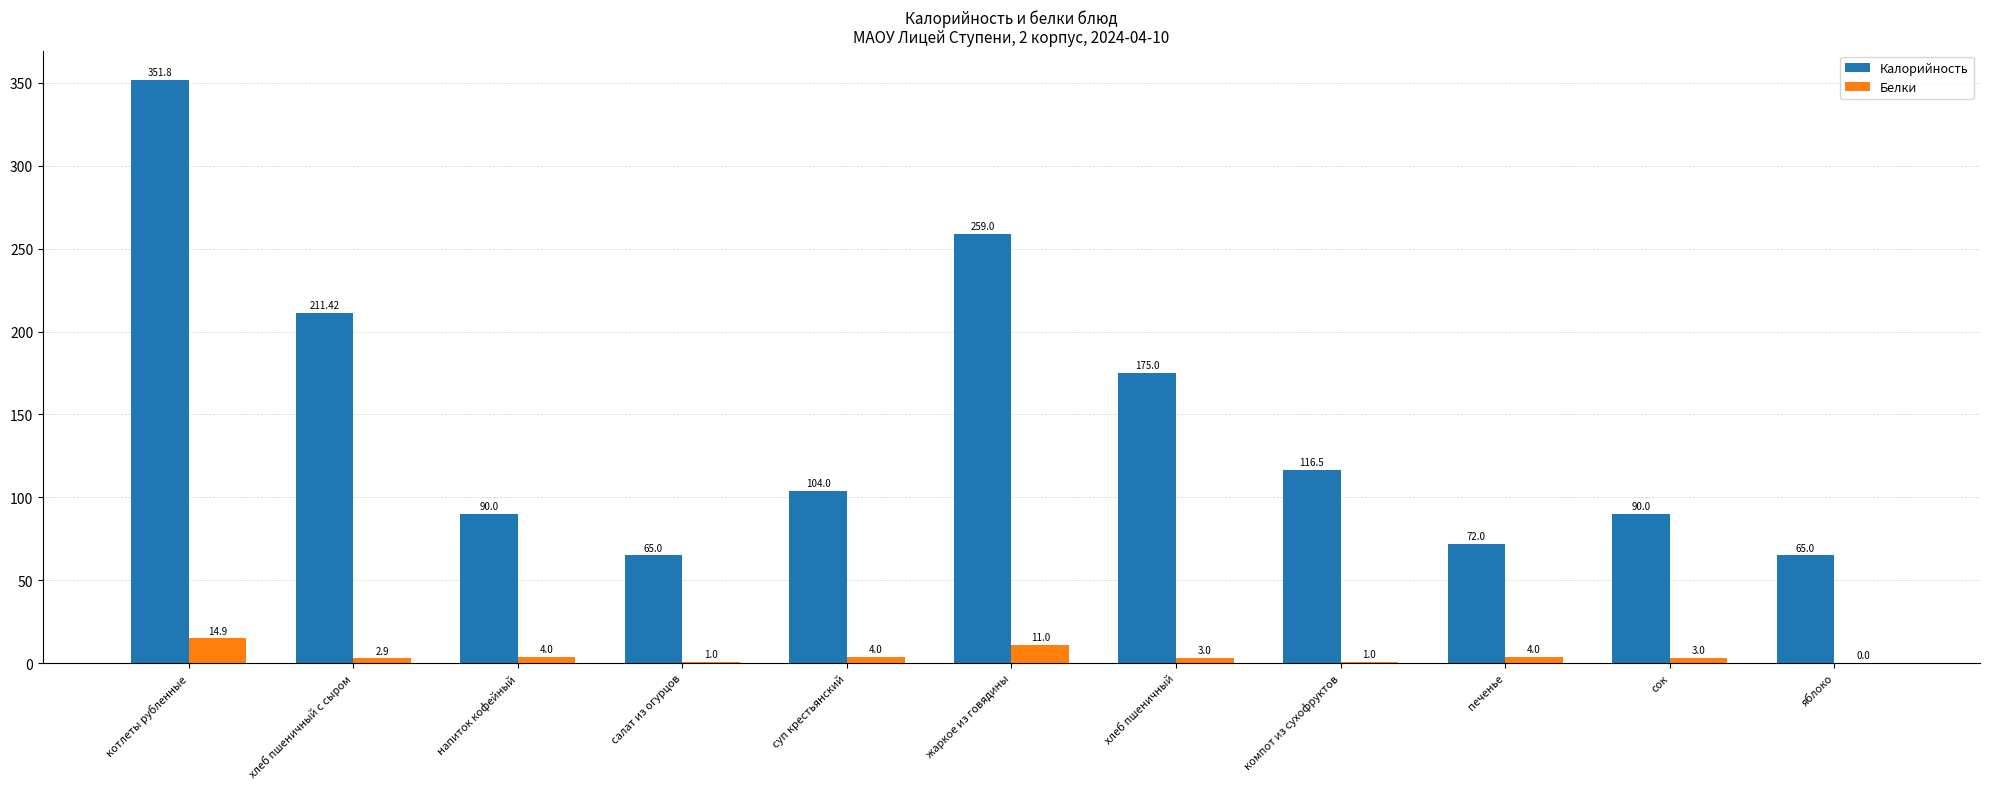

Reading left to right, transcribe all the data shown in this chart.

Калорийность: 351.8	211.4	90.0	65.0	104.0	259.0	175.0	116.5	72.0	90.0	65.0
Белки: 14.9	2.9	4.0	1.0	4.0	11.0	3.0	1.0	4.0	3.0	0.0